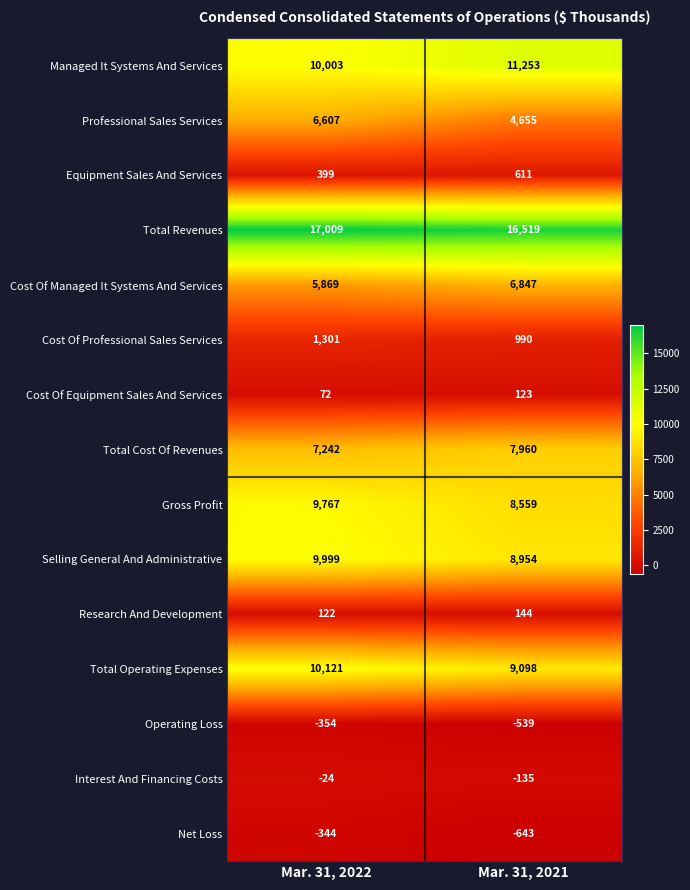

What is the maximum value shown in the chart?

17009